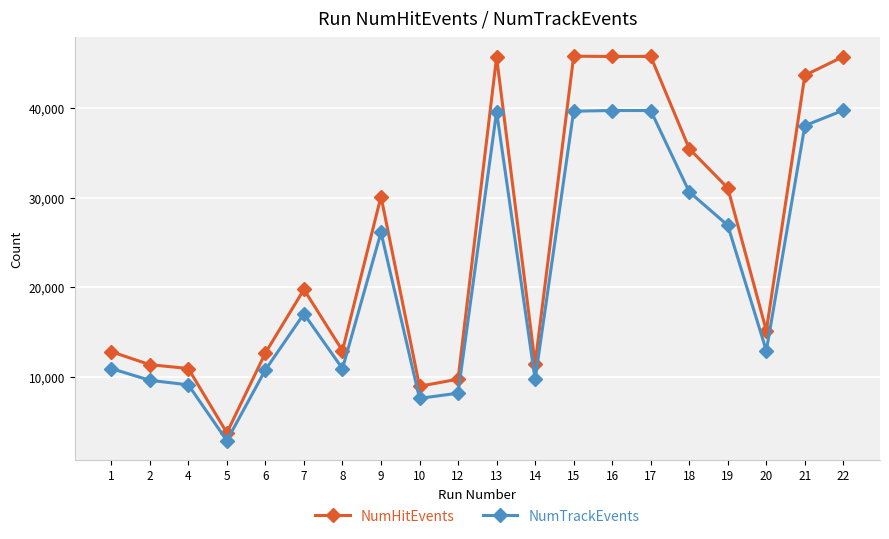

Rank the series by their maximum value, from lowest to highest.

NumTrackEvents, NumHitEvents